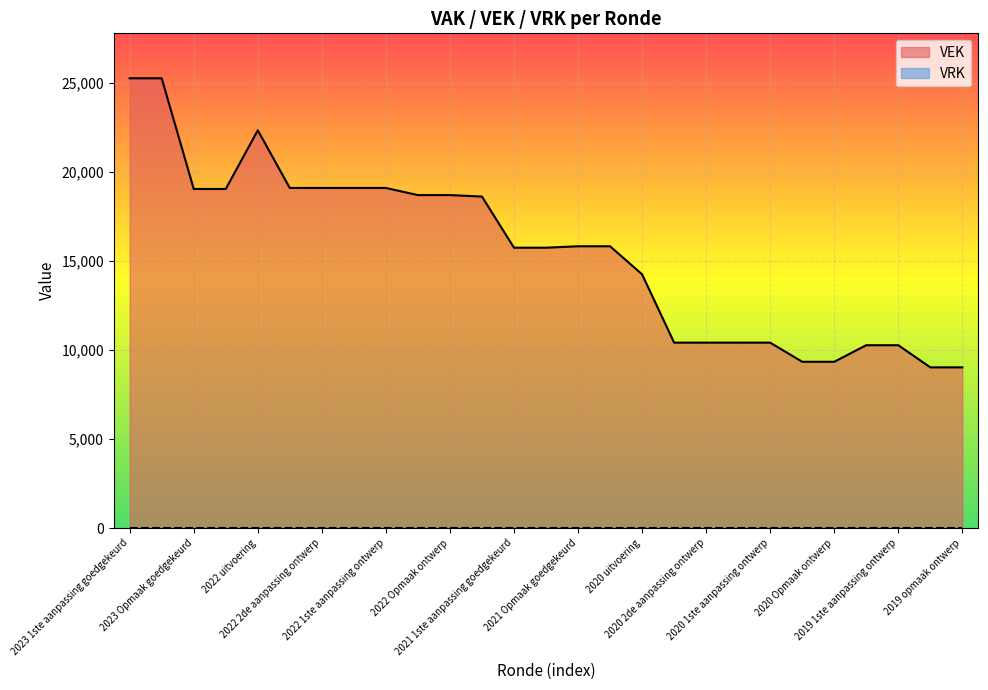

Which series has the widest spread of values?

VEK